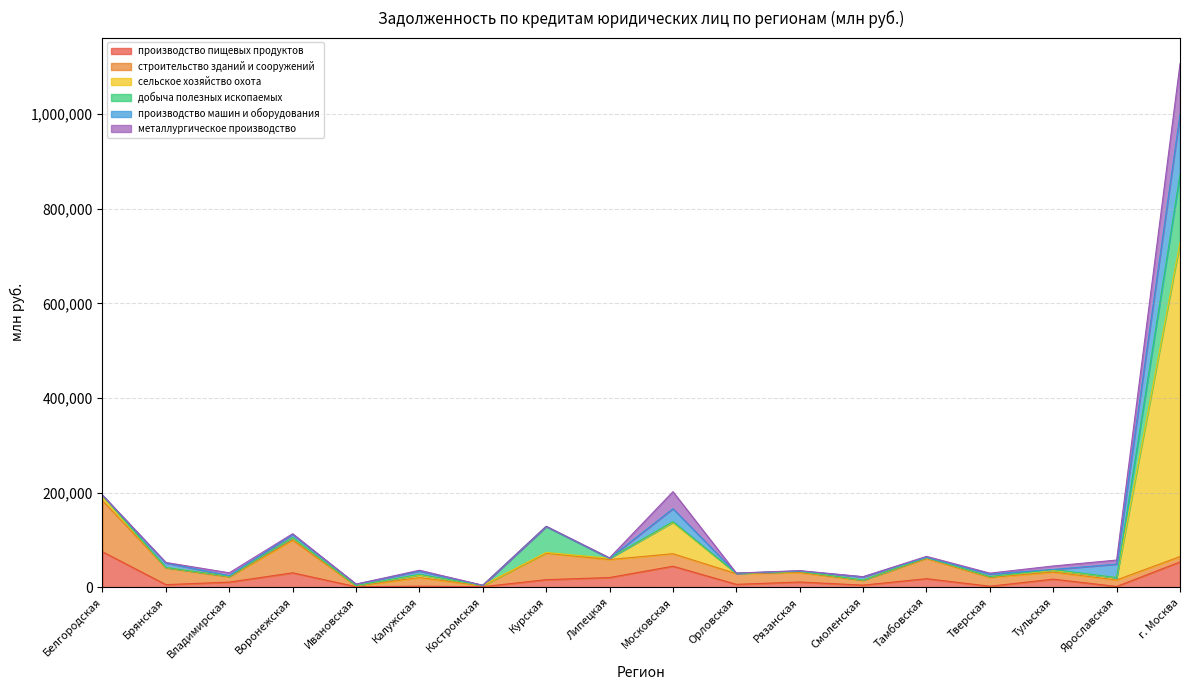

At which category is the sum across all series the highest?

г. Москва